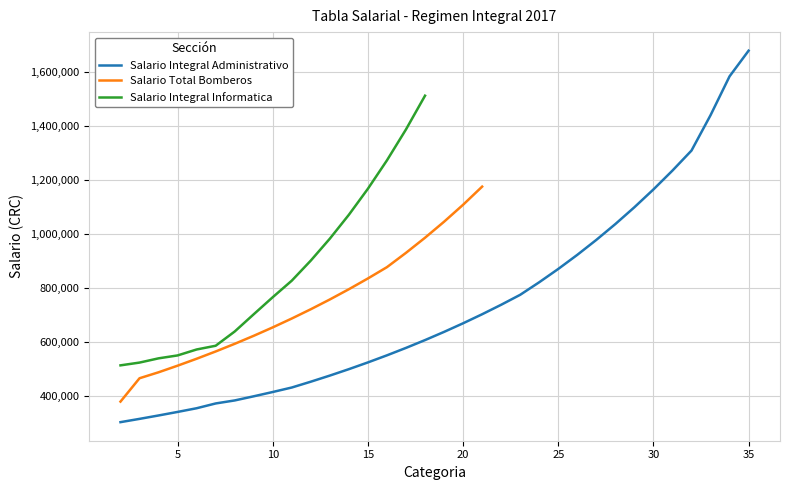

What is the highest value of the Salario Integral Administrativo series?

1680261.1